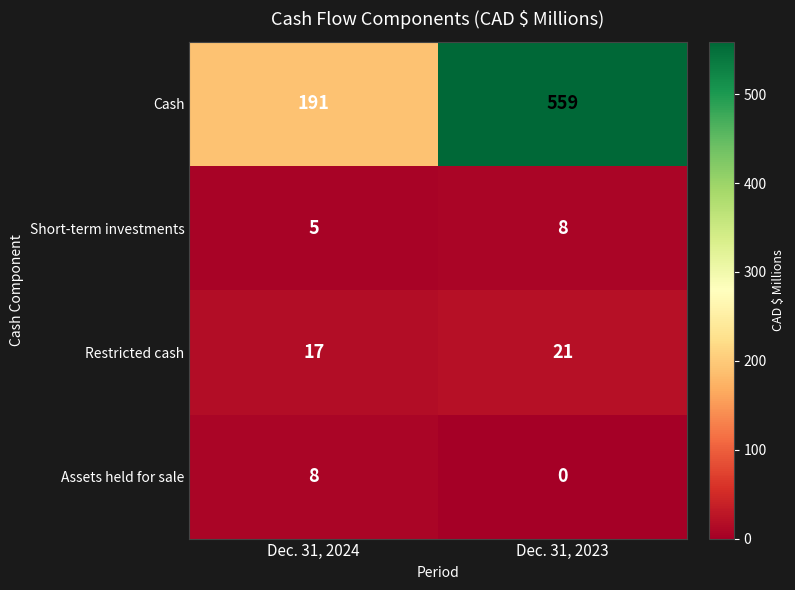

Where is Cash nearest to the value 375?

Dec. 31, 2024